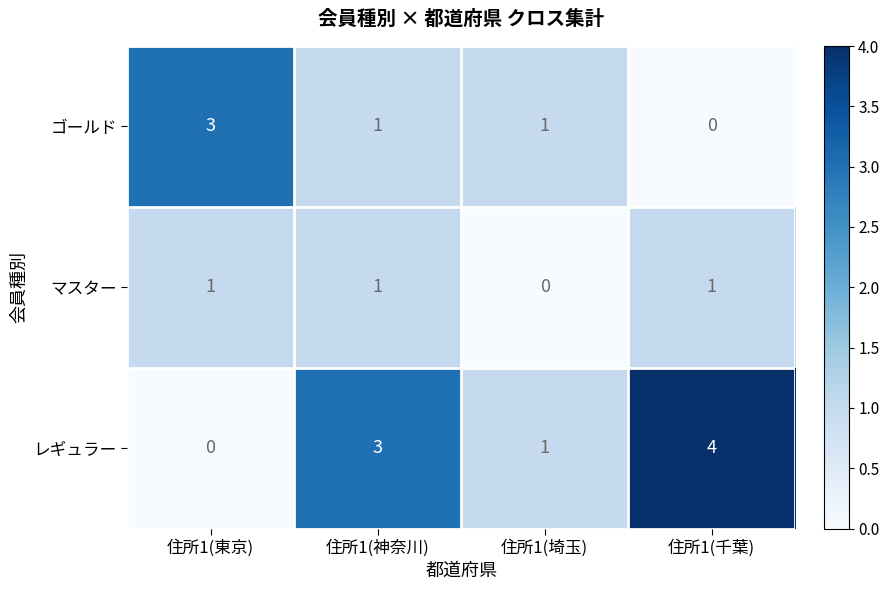

What is the spread (max minus min) of values at 住所1(東京)?

3